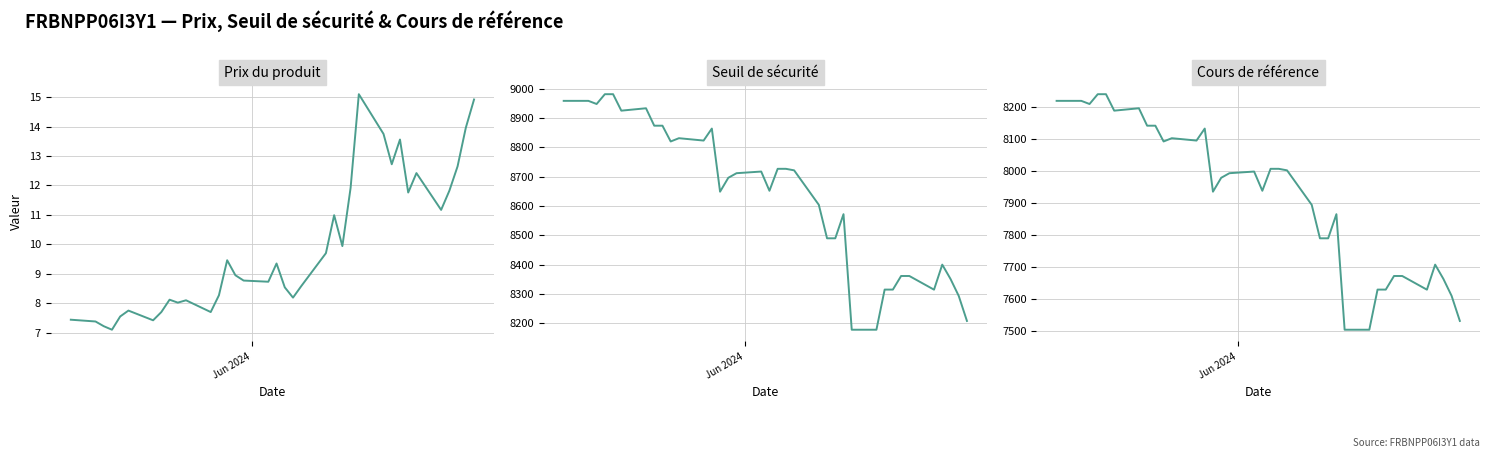

What is the value of the Cours de référence point at the 14th from the left?

7935.0